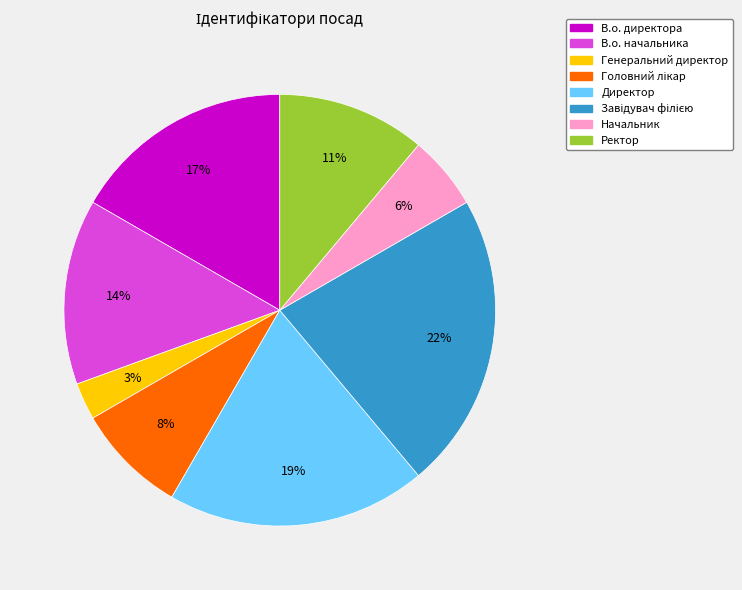

Which category has the smallest portion of the pie?

Генеральний директор